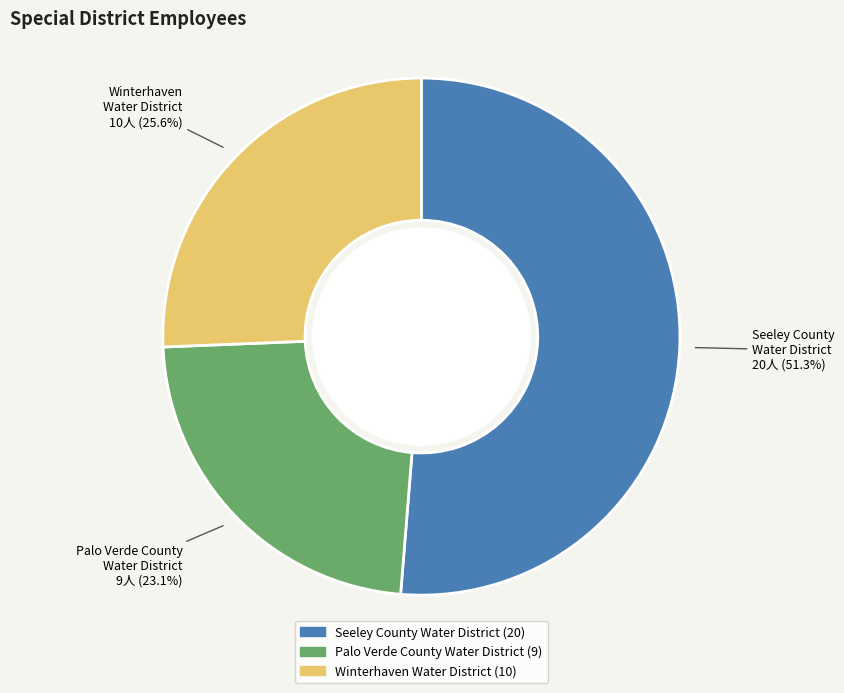

Does any single category account for the majority?

Yes